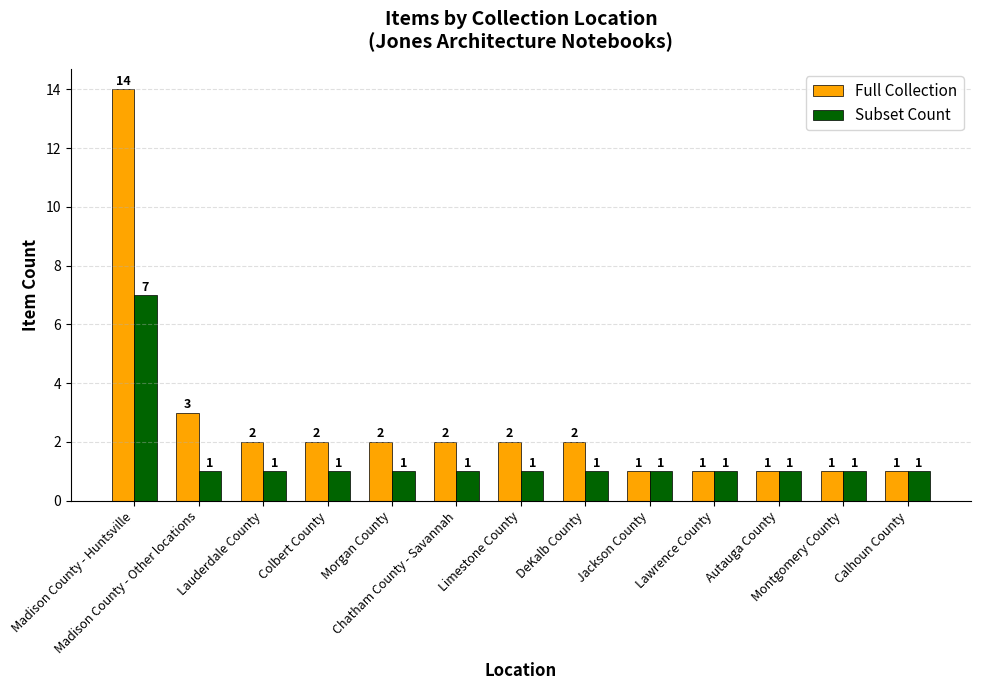

The value of Subset Count at Colbert County is 2. True or false?

False